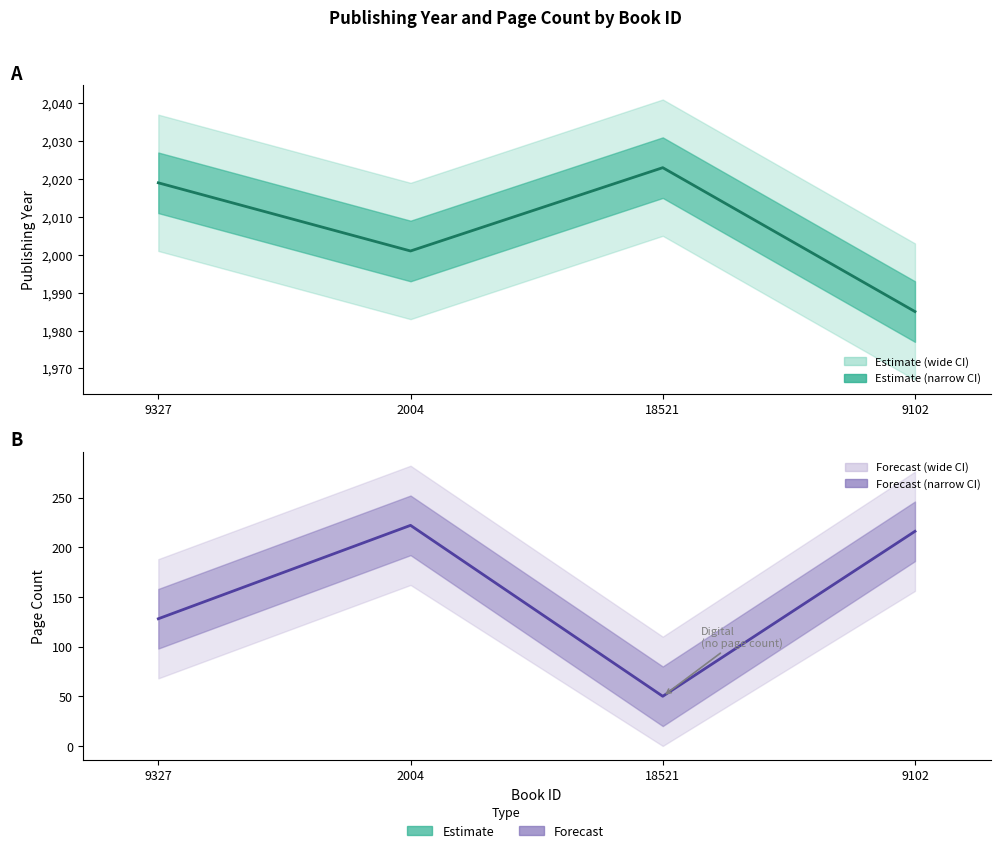

At which category is the sum across all series the highest?

2004